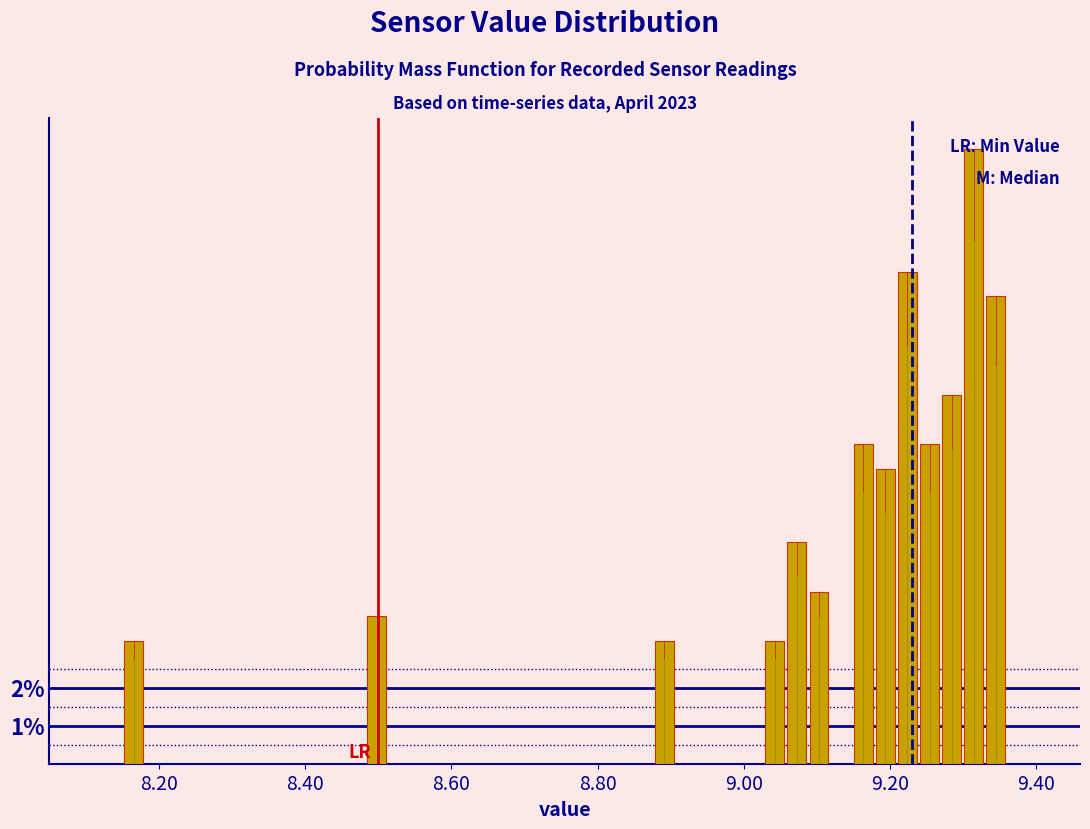

Around what value on the x-axis is the tallest bar? Give the approximate position of its centre, as read against the axis.

9.32